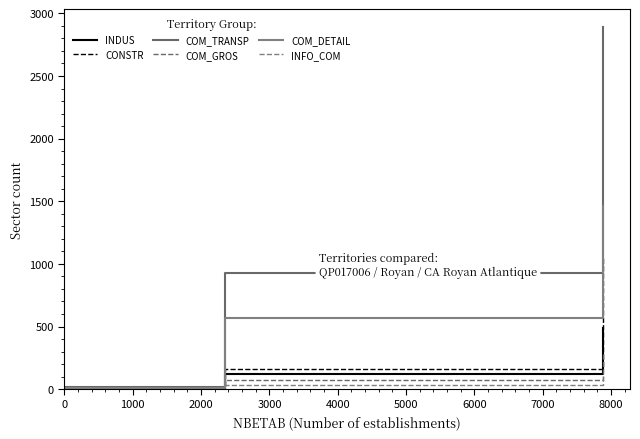

Which series has the largest range (max minus min)?

COM_TRANSP